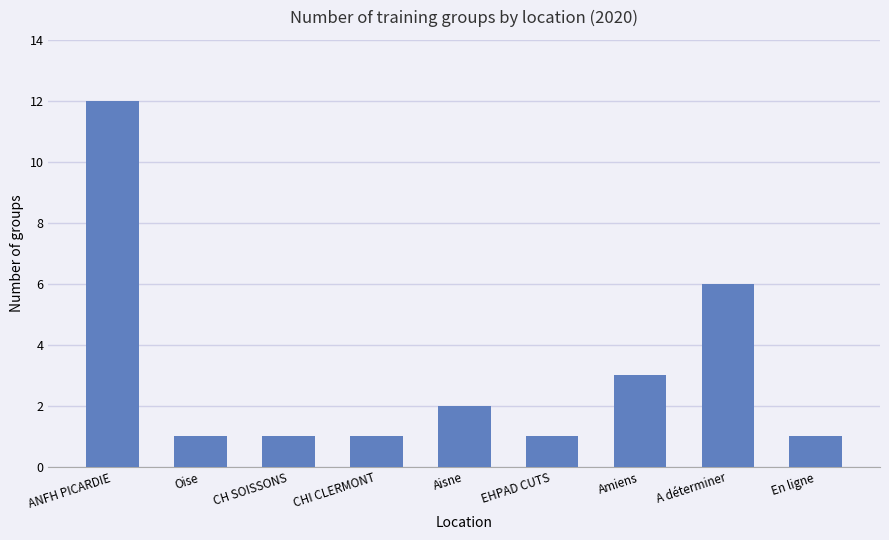

What is the maximum value shown in the chart?

12